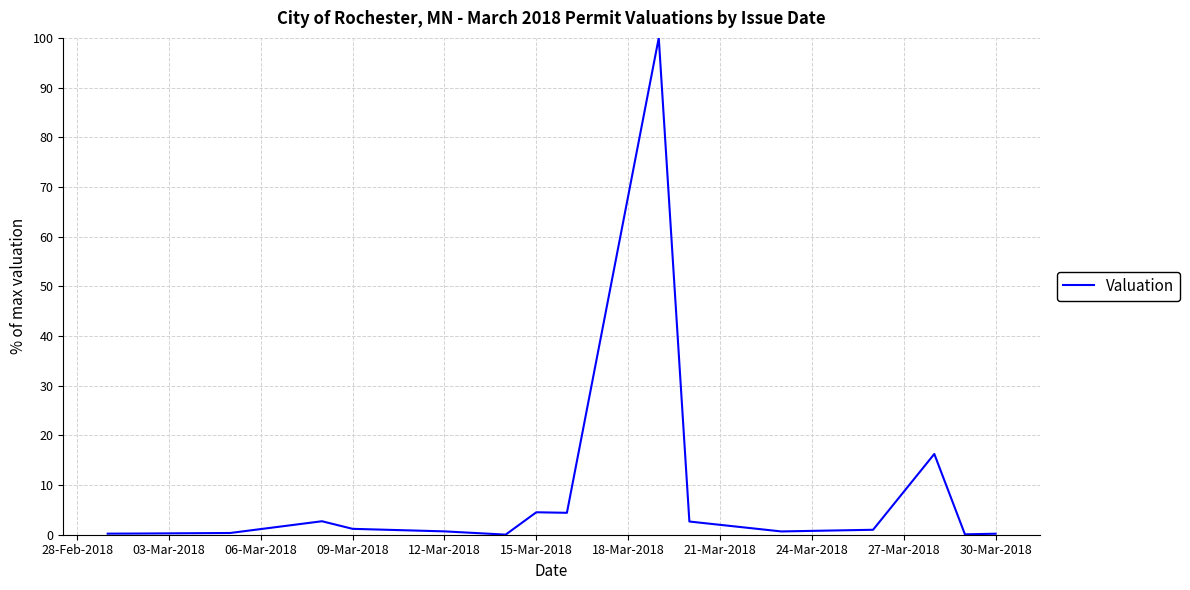

What is the maximum value shown in the chart?

100.0